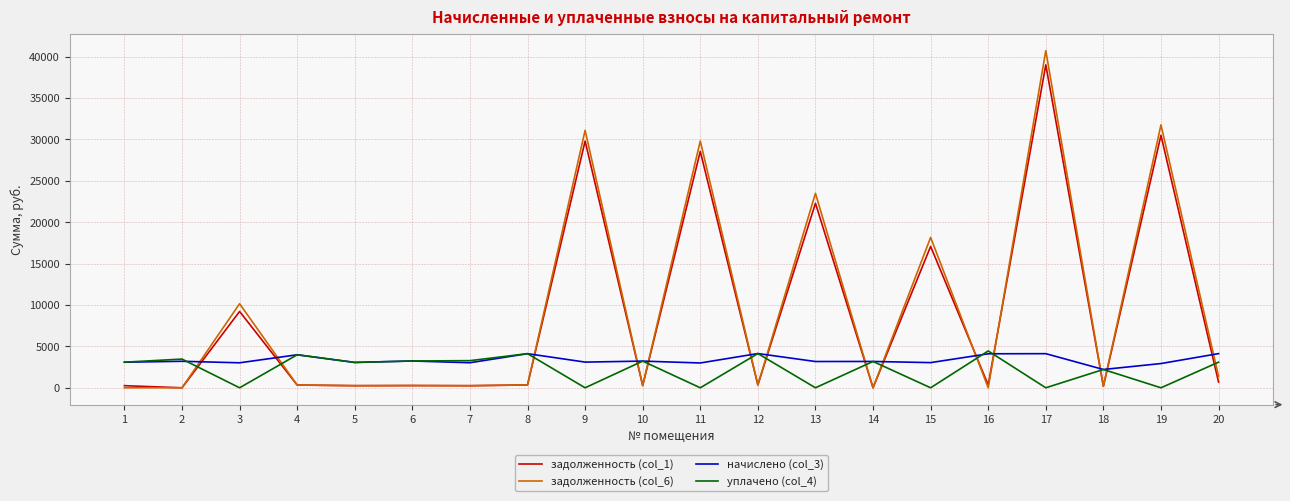

At which category is the sum across all series the highest?

17